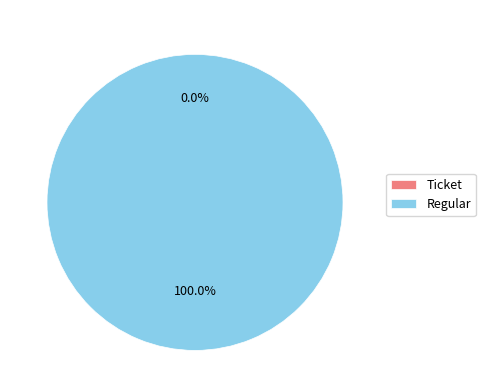

Do Ticket and Regular together represent more than half of the pie?

Yes